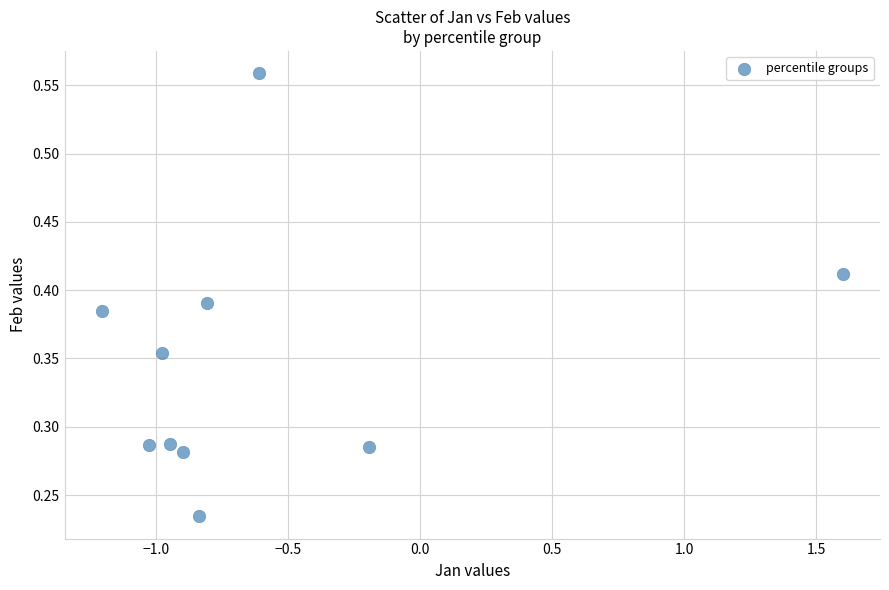

What is the range of X values (max minus min)?

2.8